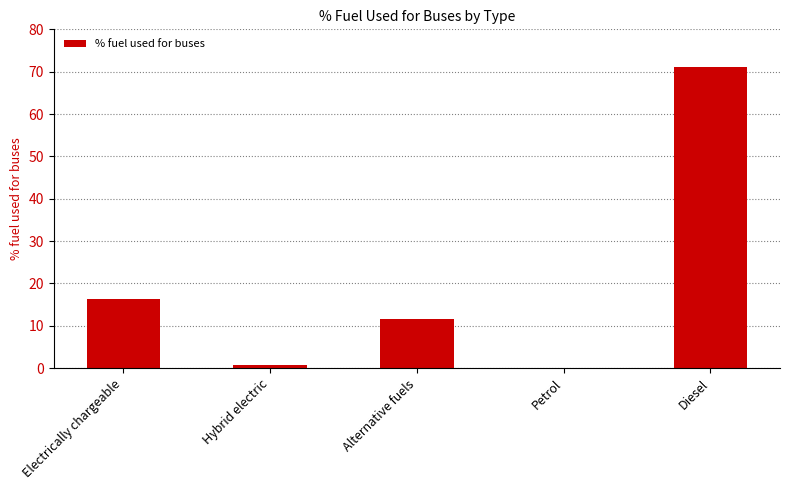

What is the sum of the values at Electrically chargeable and Diesel?

87.6